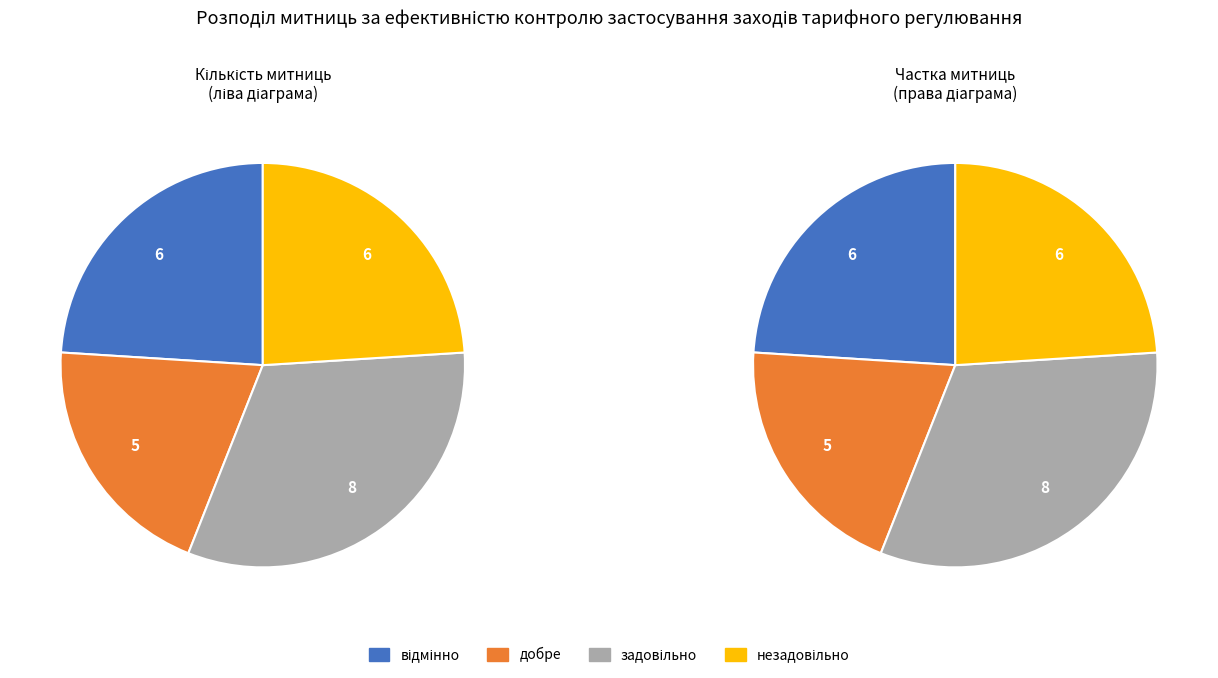

True or false: задовільно accounts for 32% of the total.

True